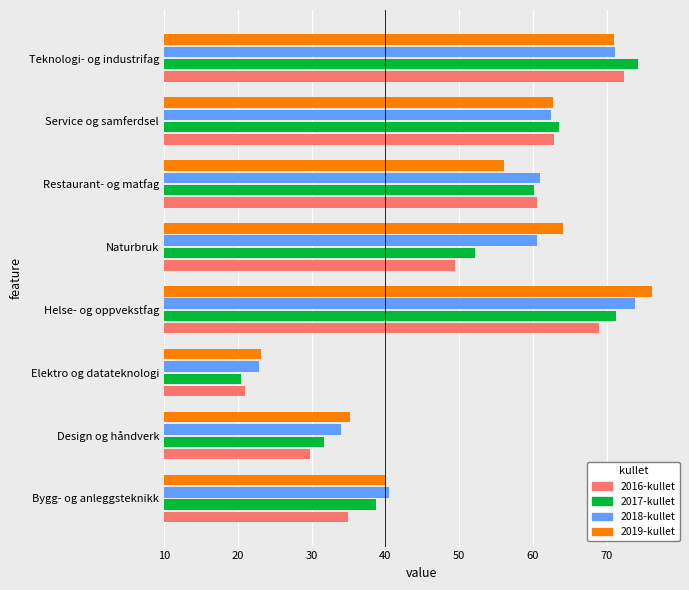

Is the value of 2018-kullet at Restaurant- og matfag greater than the value of 2016-kullet at Elektro og datateknologi?

Yes